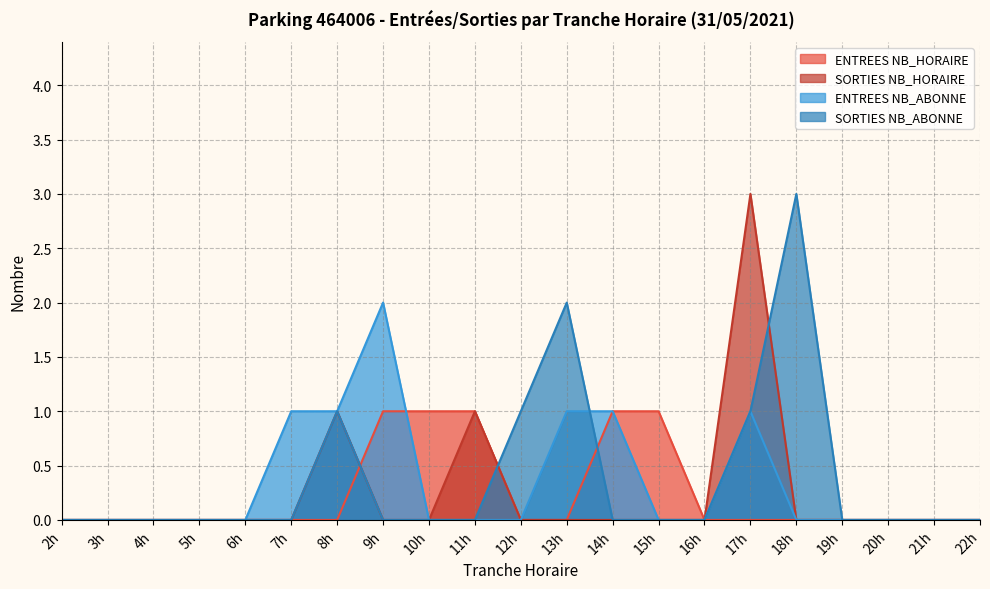

Reading right to left, what are all the values shown in this chart?

ENTREES NB_HORAIRE: 0	0	0	0	0	0	0	1	1	0	0	1	1	1	0	0	0	0	0	0	0
SORTIES NB_HORAIRE: 0	0	0	0	0	3	0	0	0	0	0	1	0	0	1	0	0	0	0	0	0
ENTREES NB_ABONNE: 0	0	0	0	0	1	0	0	1	1	0	0	0	2	1	1	0	0	0	0	0
SORTIES NB_ABONNE: 0	0	0	0	3	1	0	0	0	2	1	0	0	0	1	0	0	0	0	0	0